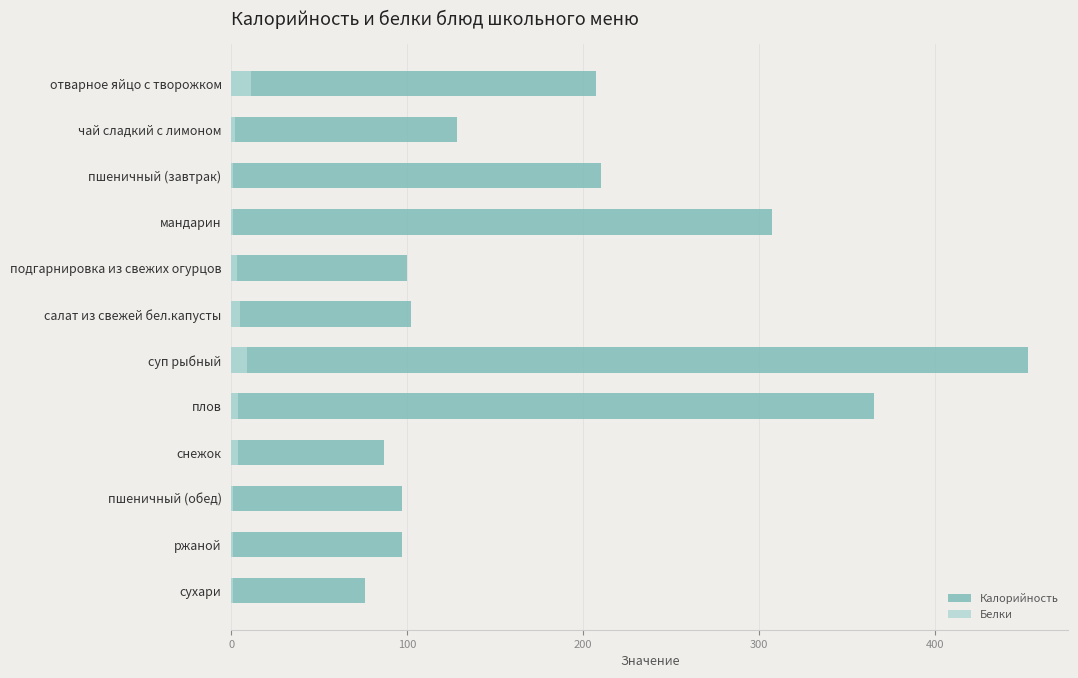

True or false: Калорийность has a value of 165 at плов.

False